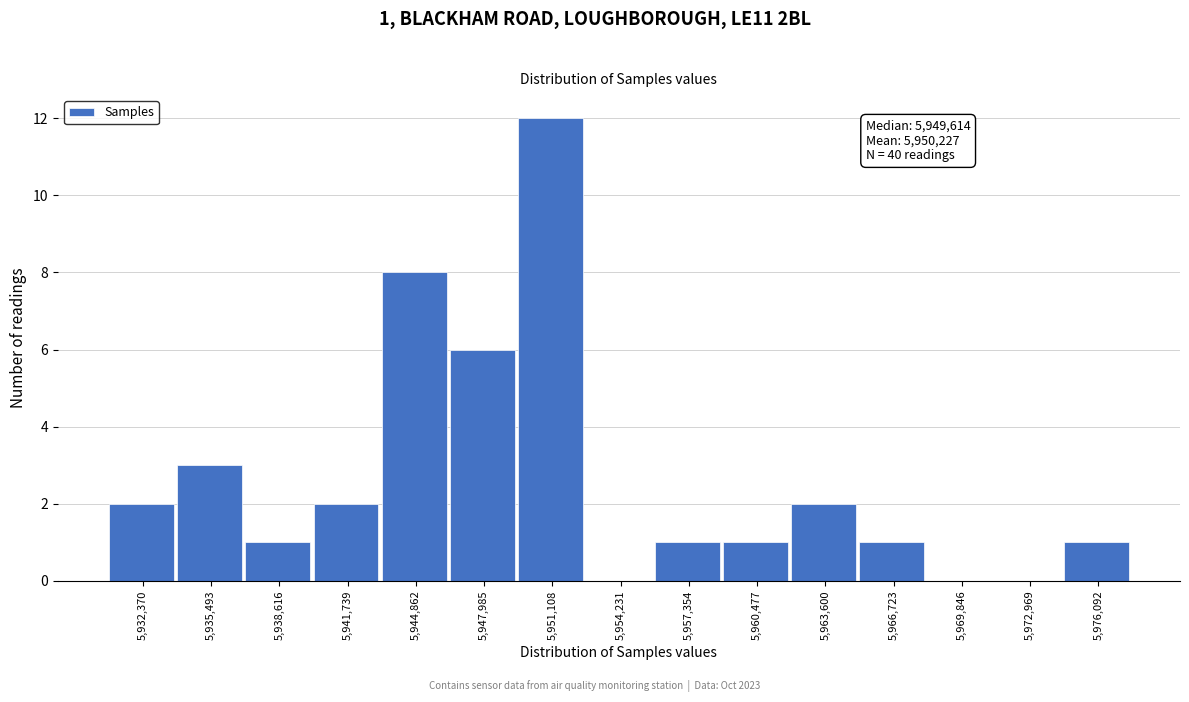

Reading left to right, transcribe all the data shown in this chart.

5,932,370=2	5,935,493=3	5,938,616=1	5,941,739=2	5,944,862=8	5,947,985=6	5,951,108=12	5,954,231=0	5,957,354=1	5,960,477=1	5,963,600=2	5,966,723=1	5,969,846=0	5,972,969=0	5,976,092=1